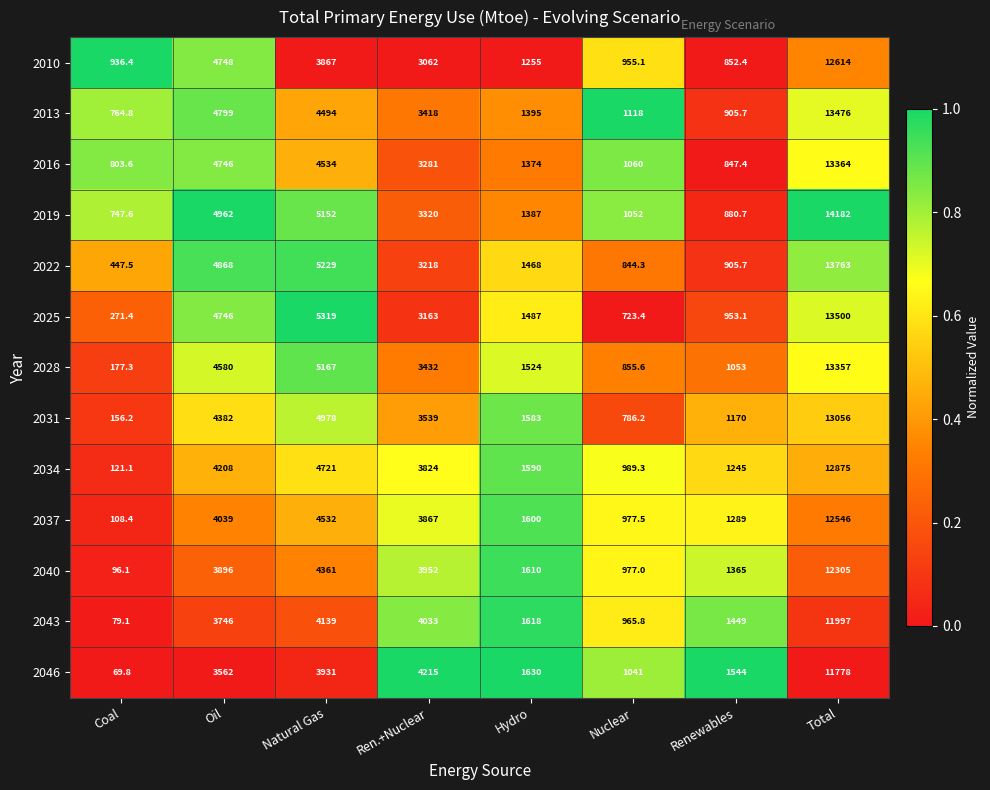

What is the total value across all series at Nuclear?

12345.2